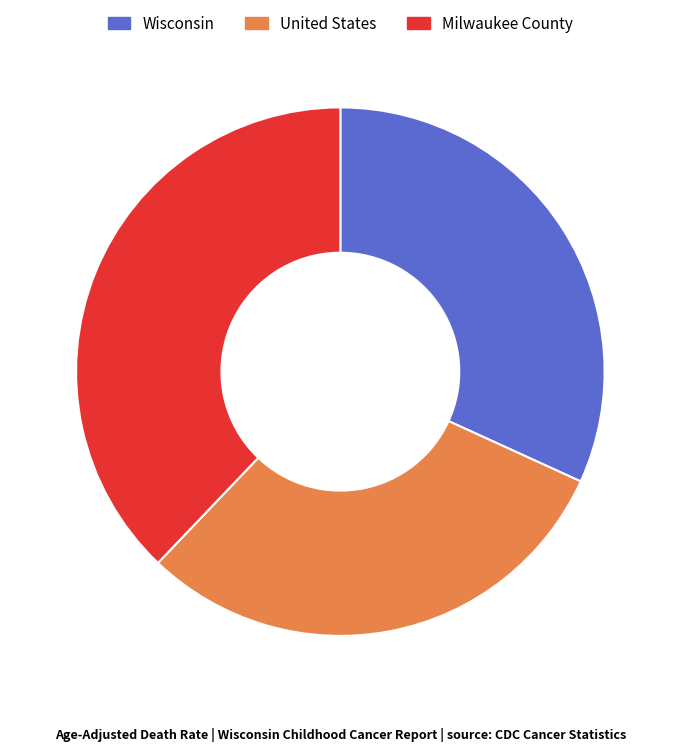

What is the largest slice in the pie chart?

Milwaukee County